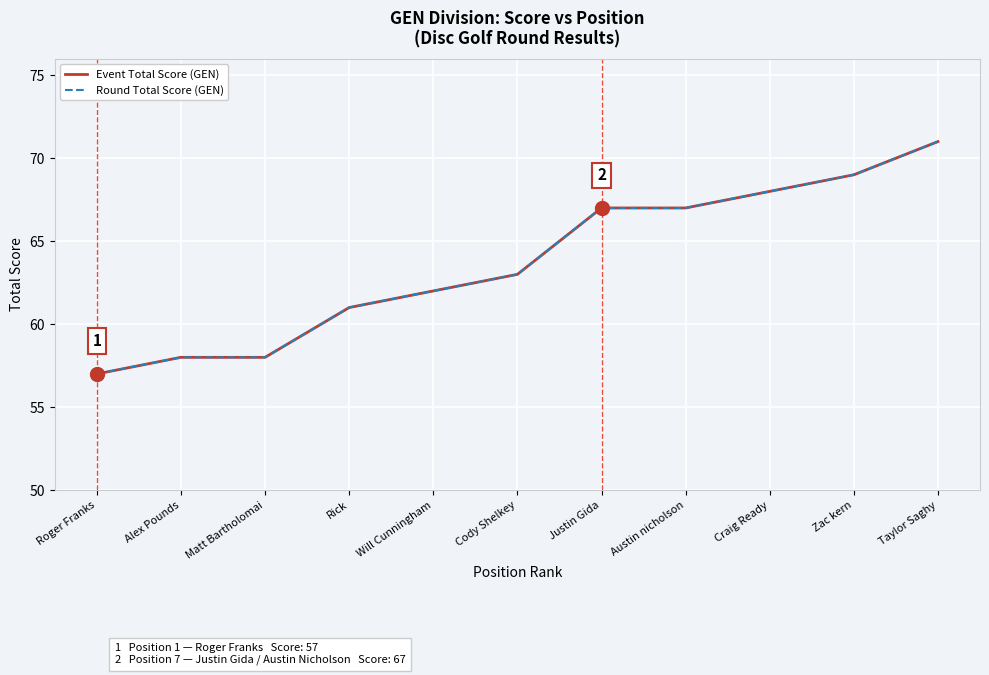

Which category has the lowest value in the Event Total Score (GEN) series?

Roger Franks